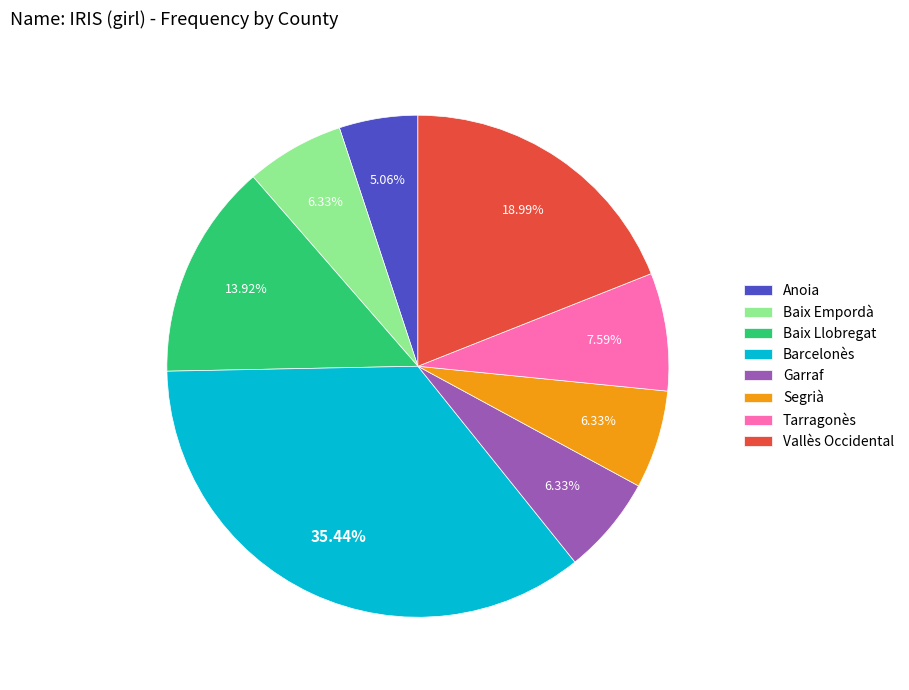

What percentage is the Baix Empordà slice, to the nearest percent?

6%